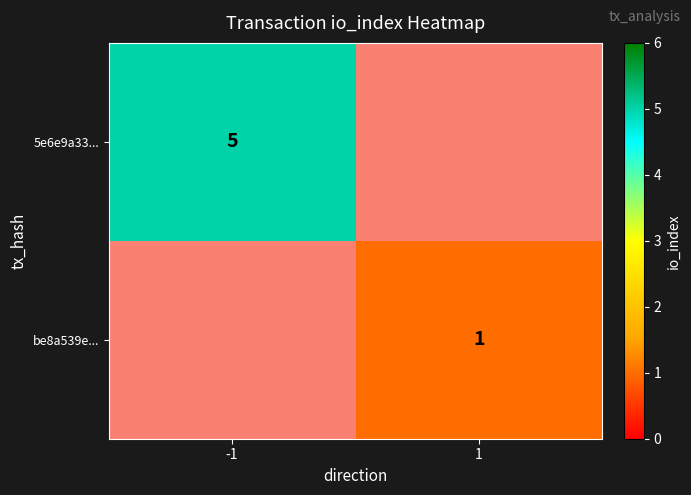

True or false: be8a539e... has a value of 1 at 1.

True